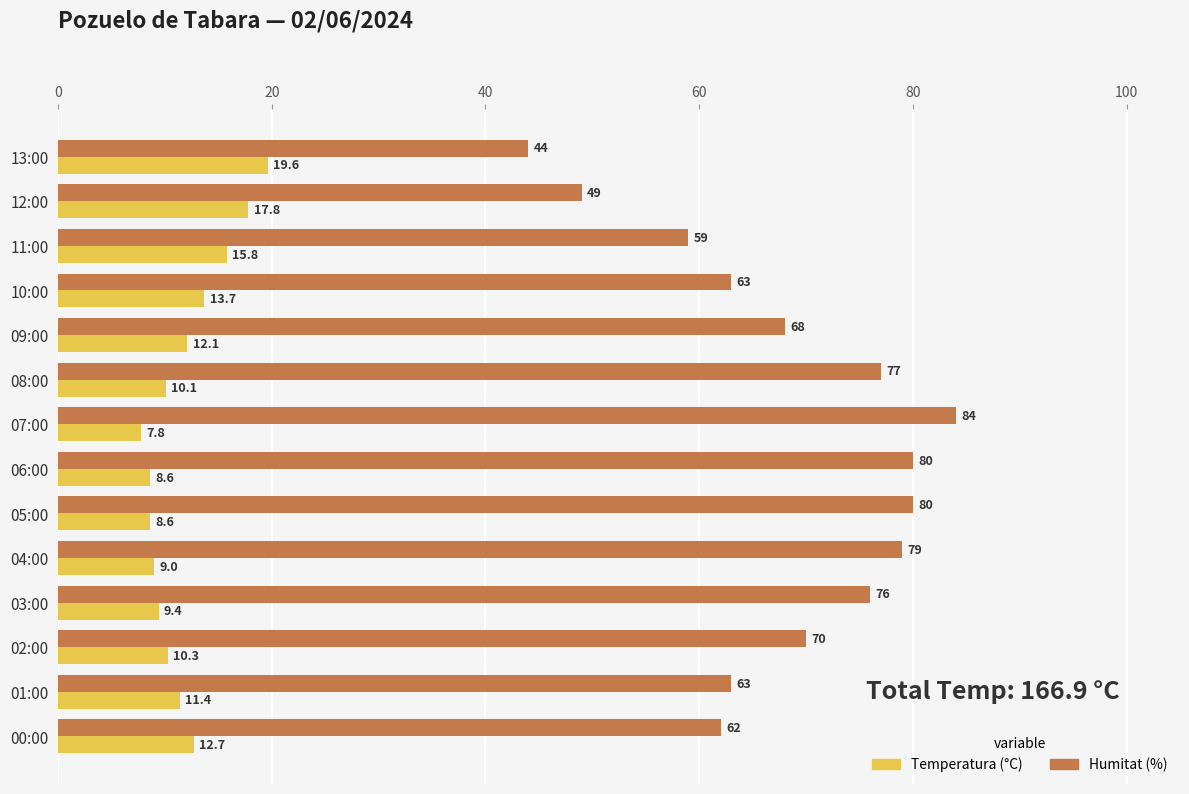

What is the difference between the maximum and second lowest values in the Temperatura (°C) series?

11.0